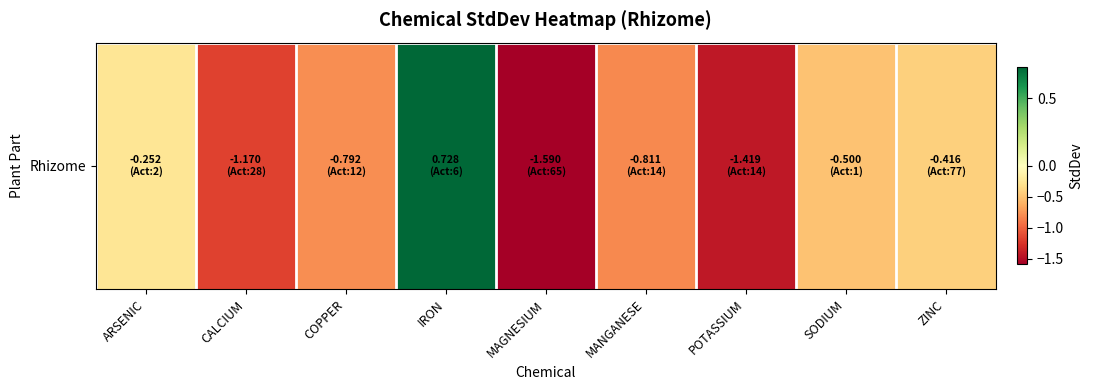

What is the minimum value shown in the chart?

-1.6